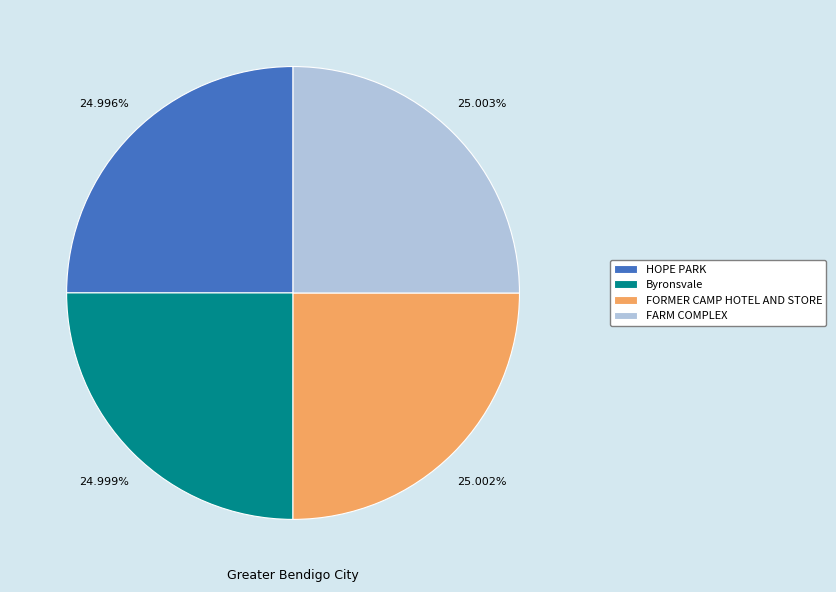

What is the ratio of the value at HOPE PARK to the value at FARM COMPLEX?

1.0